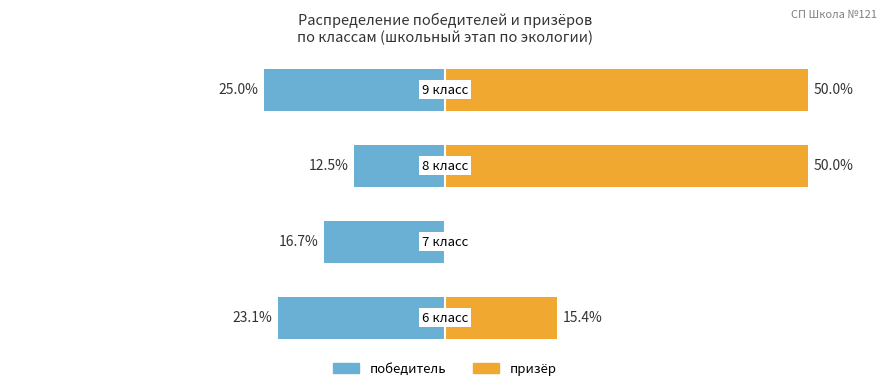

What is the value of the победитель bar at the 3rd from the left?

-12.5